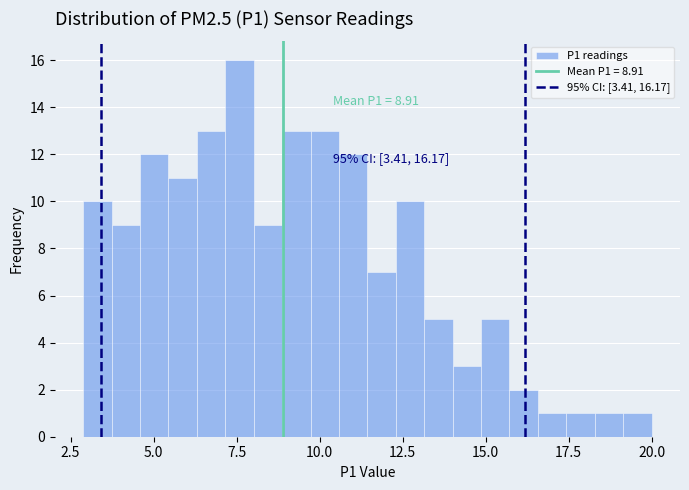

Read against the x-axis, roughly where is the centre of the tallest bar?

7.5